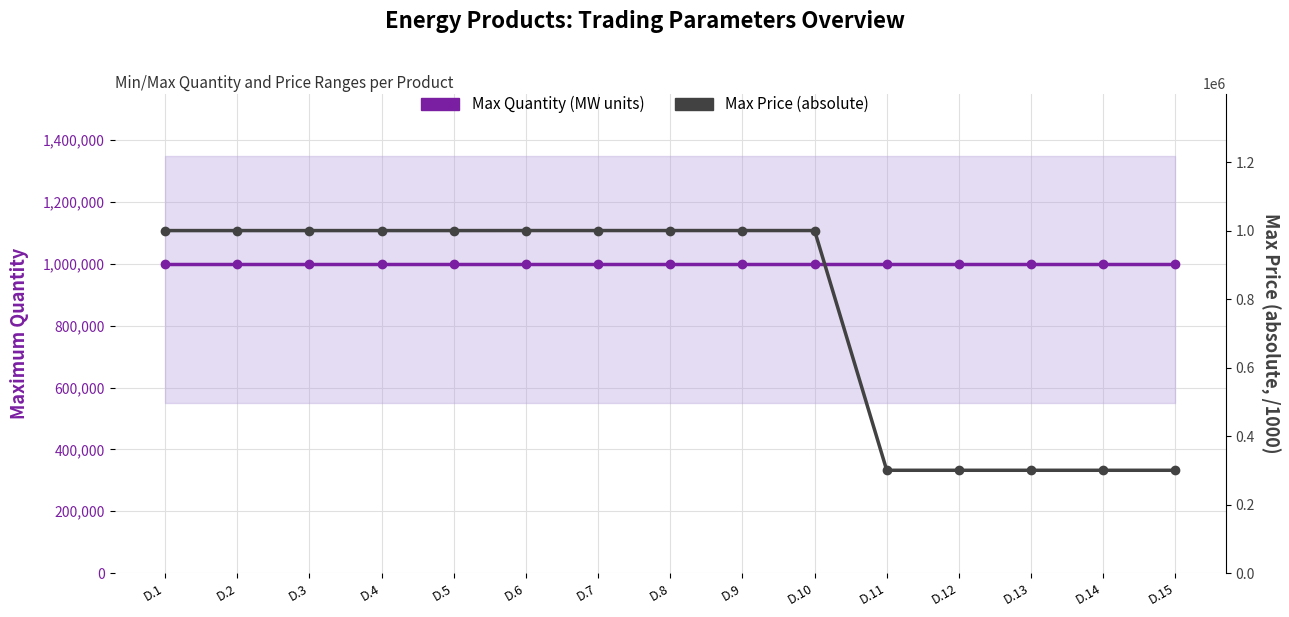

How many lines are shown in the chart?

2